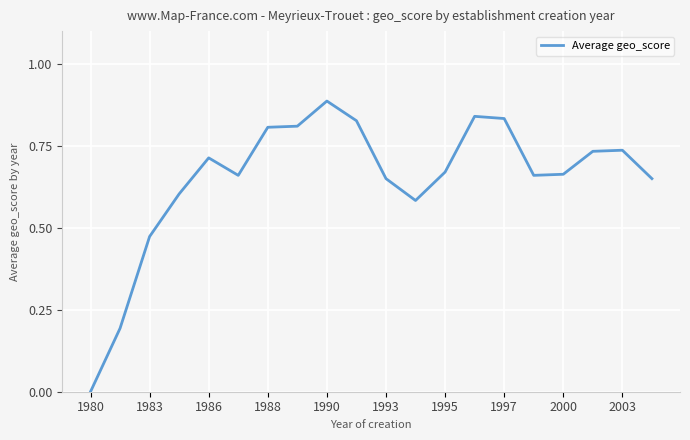

How many categories are shown in the chart?

20